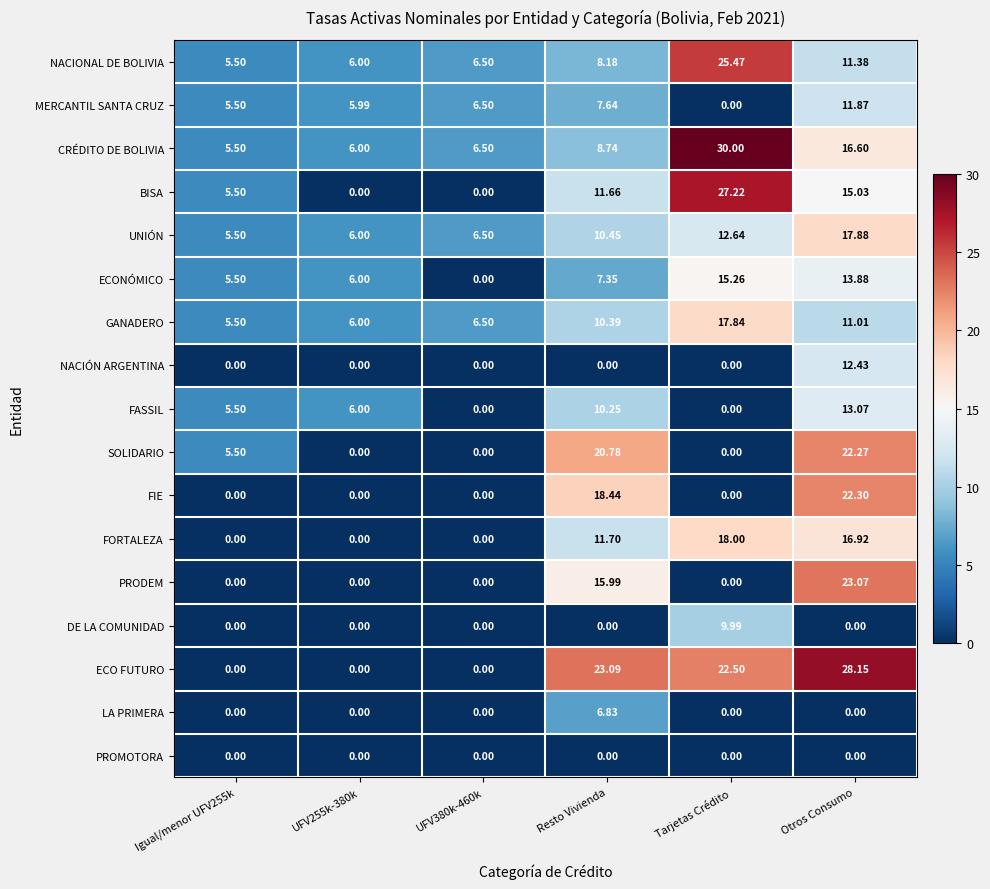

At how many categories does at least one series exceed 29?

1